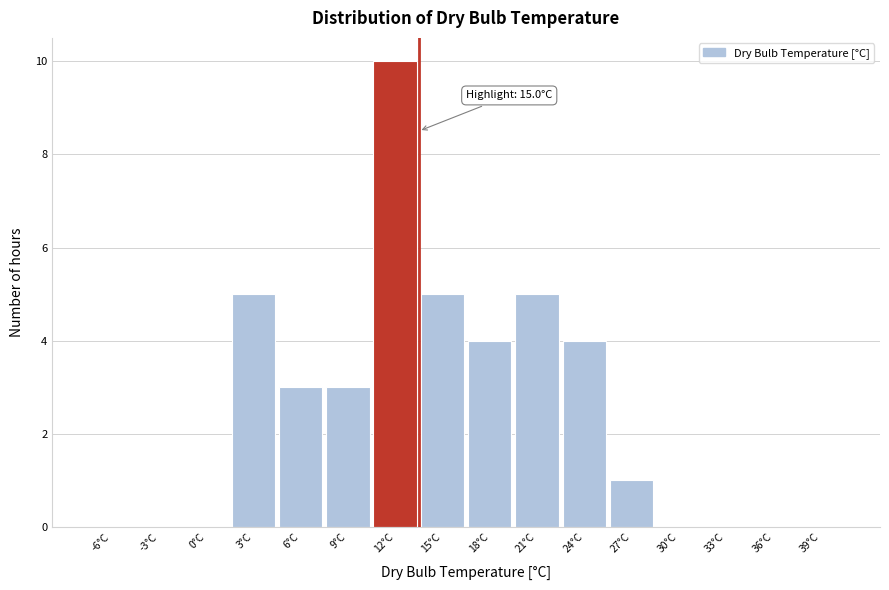

Reading left to right, what are all the values shown in this chart?

-6°C=0	-3°C=0	0°C=0	3°C=5	6°C=3	9°C=3	12°C=10	15°C=5	18°C=4	21°C=5	24°C=4	27°C=1	30°C=0	33°C=0	36°C=0	39°C=0